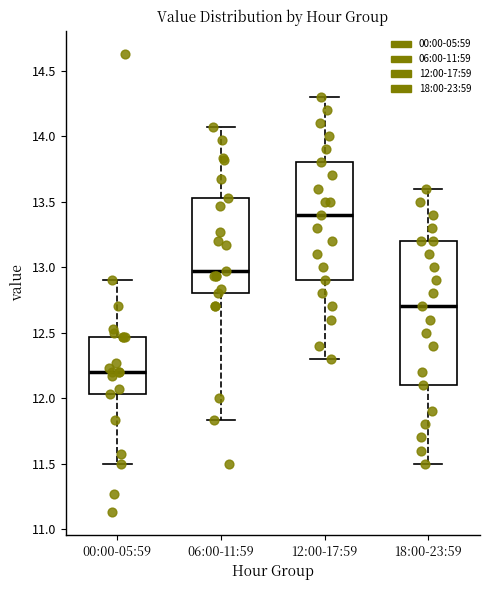

Which box's median line is the lowest?

00:00-05:59